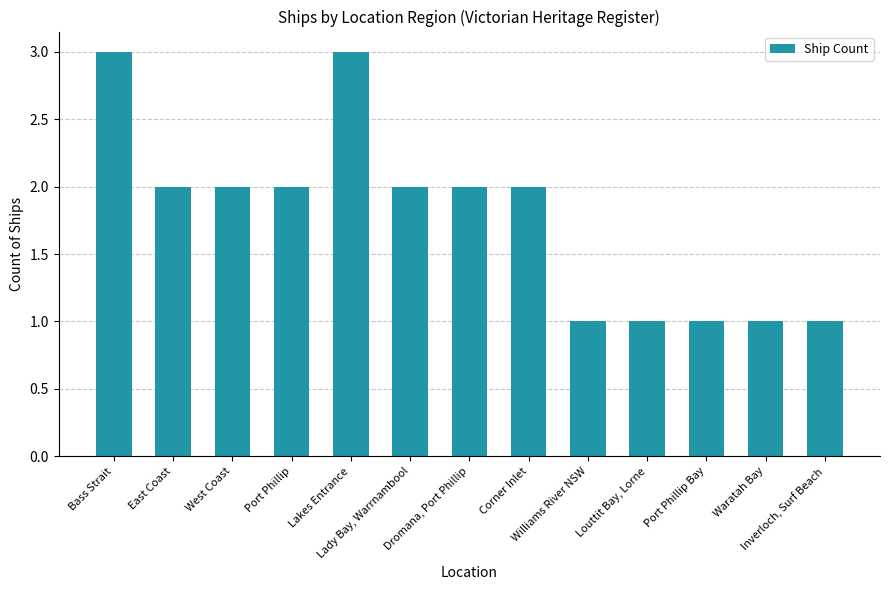

What is the label of the 3rd bar from the right?

Port Phillip Bay